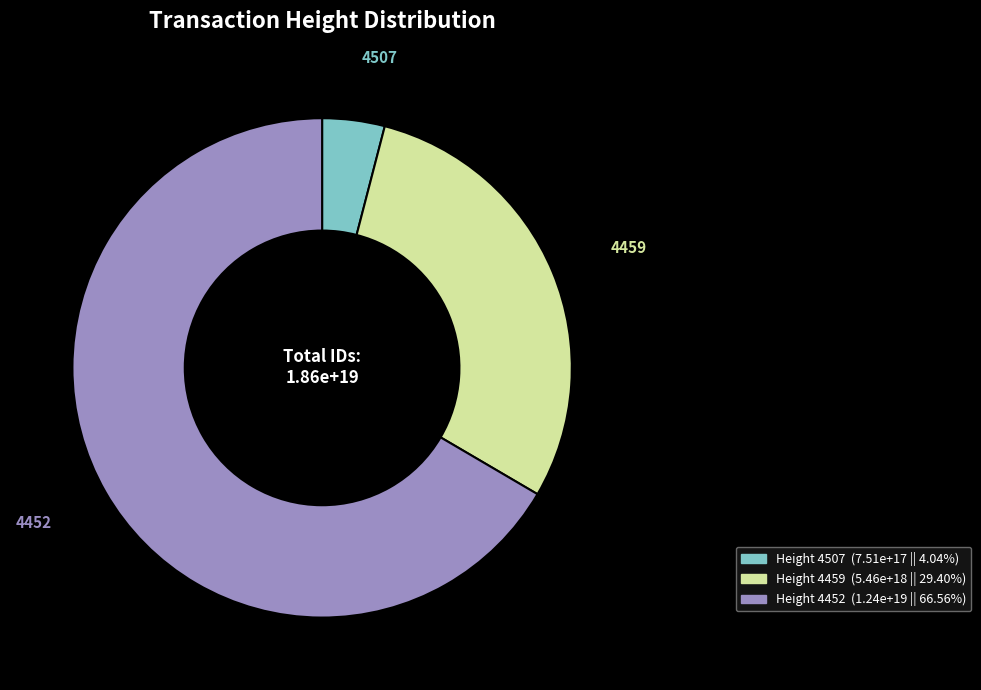

Is there any slice that represents more than half of the pie?

Yes